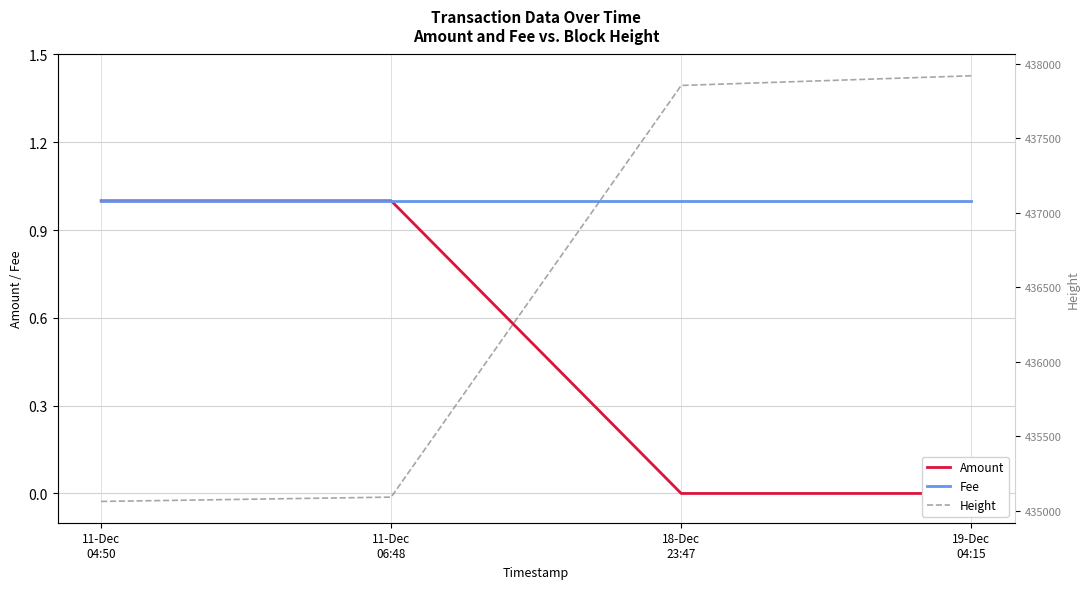

Is this an area chart (filled region under the line)?

No